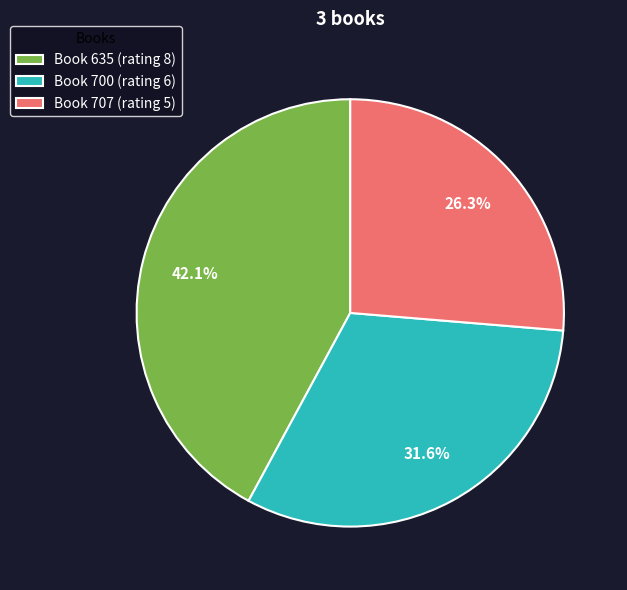

How much of the chart is everything except Book 635 (rating 8)?

57.9%